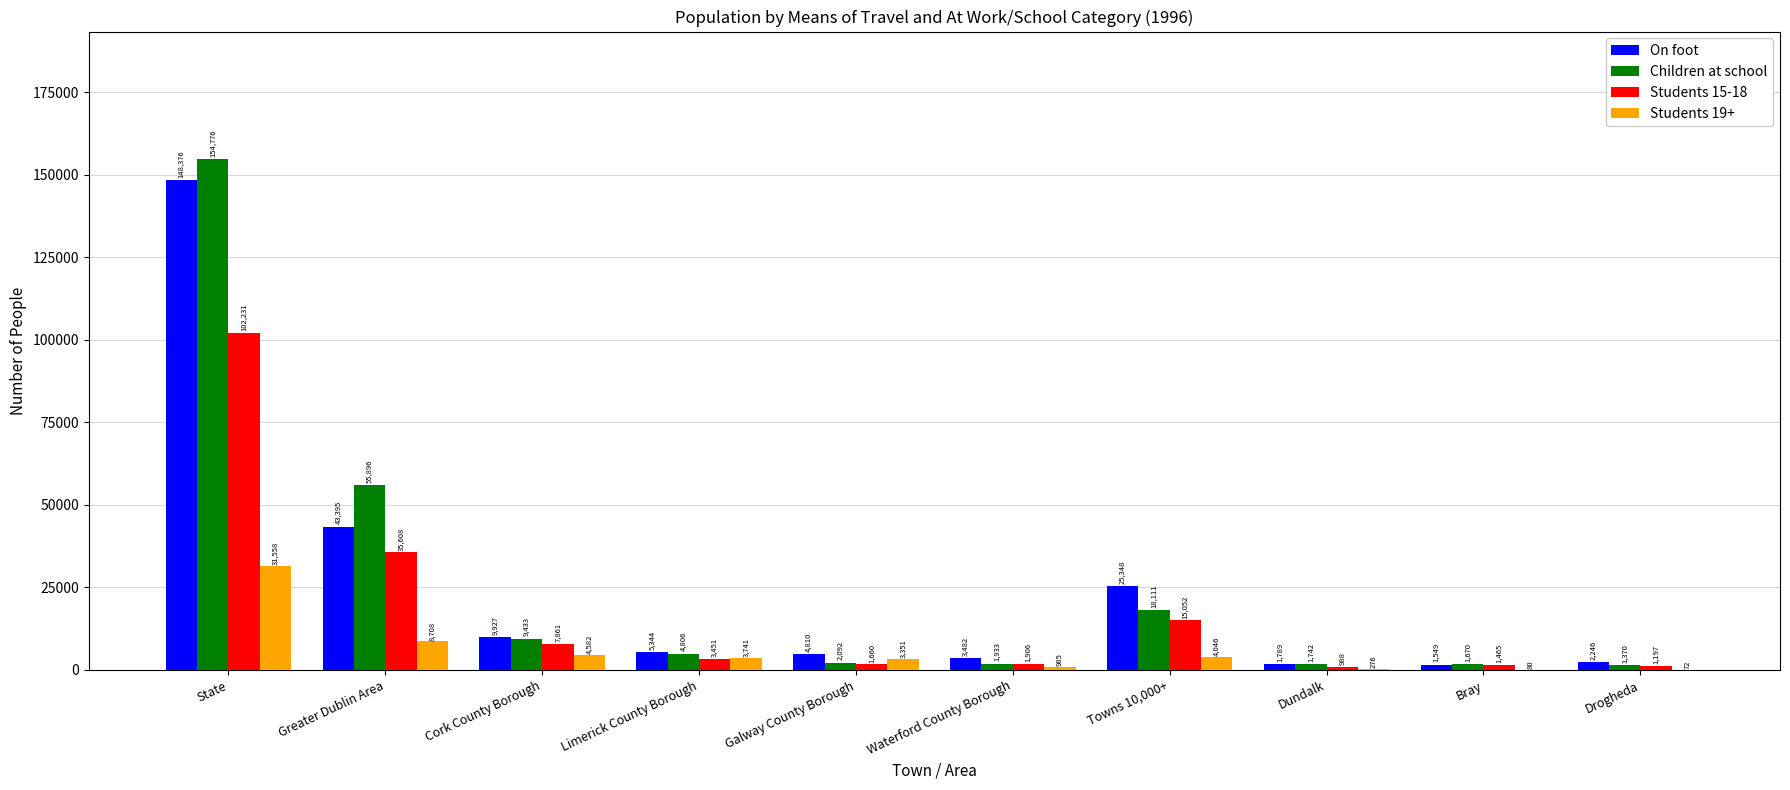

At which label does Students 19+ first exceed 3741?

State